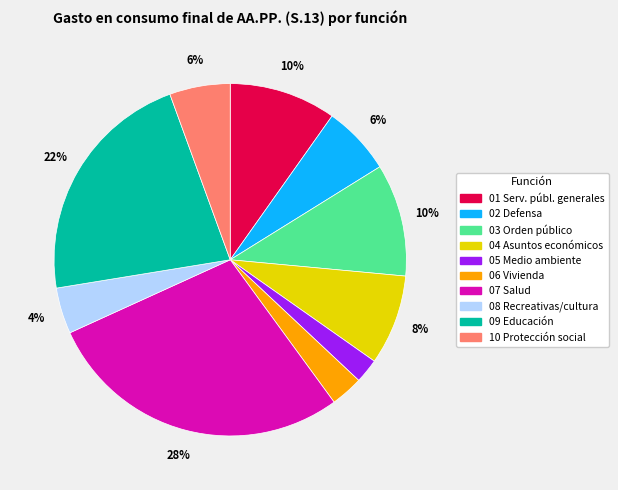

Is there any slice that represents more than half of the pie?

No